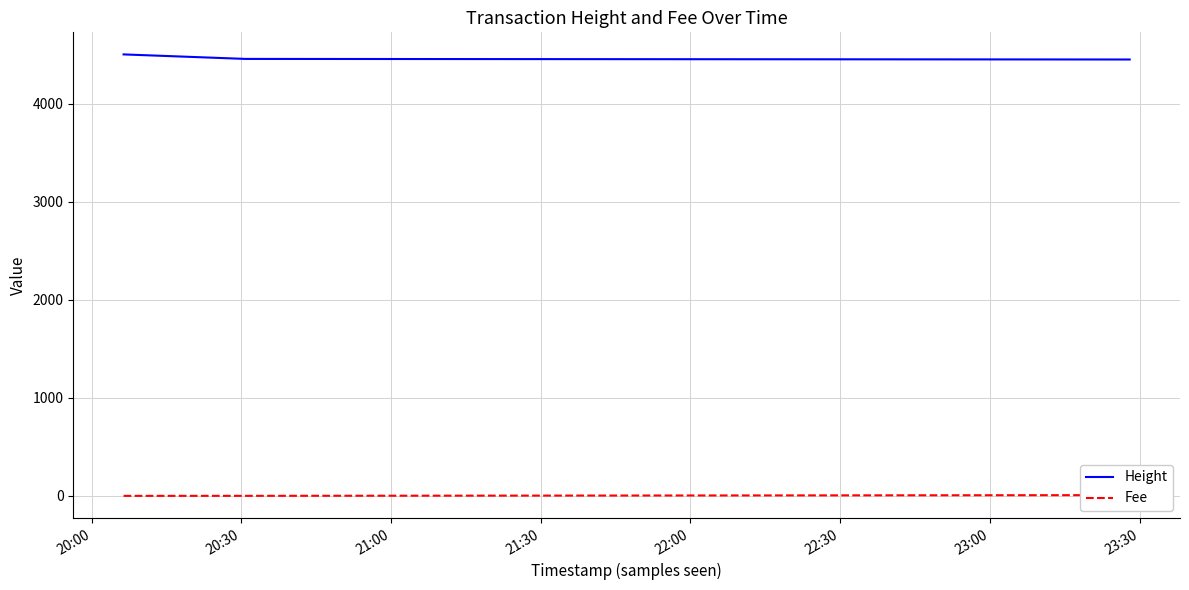

Reading left to right, extract all data points from this chart.

Height: 4505.0	4459.0	4453.0
Fee: 0.1	0.4	7.6